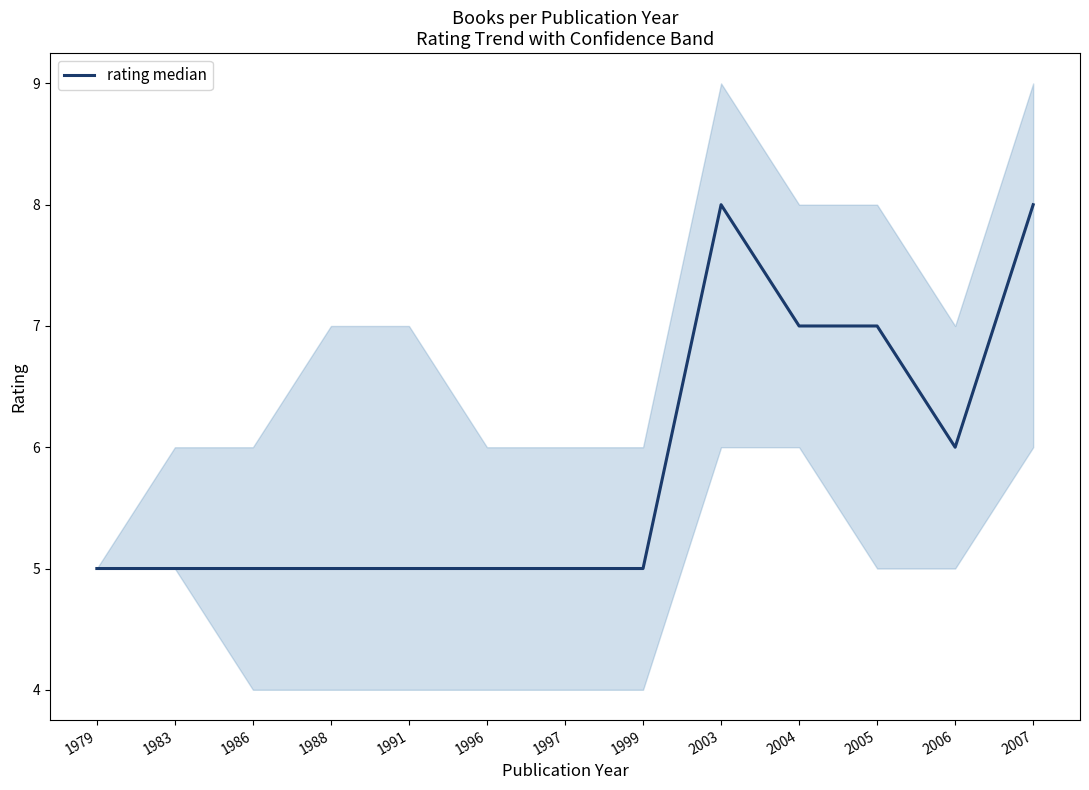

What is the value of the 10th point from the left?

7